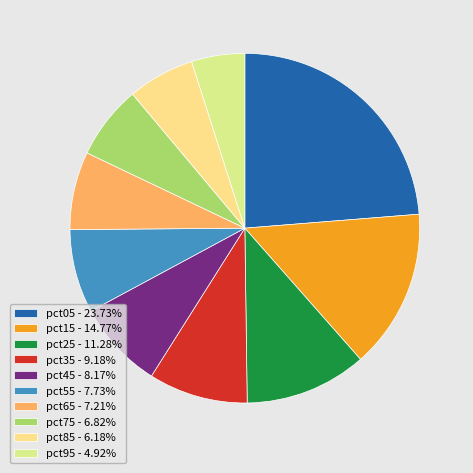

The pct15 slice represents 15% of the pie. True or false?

True